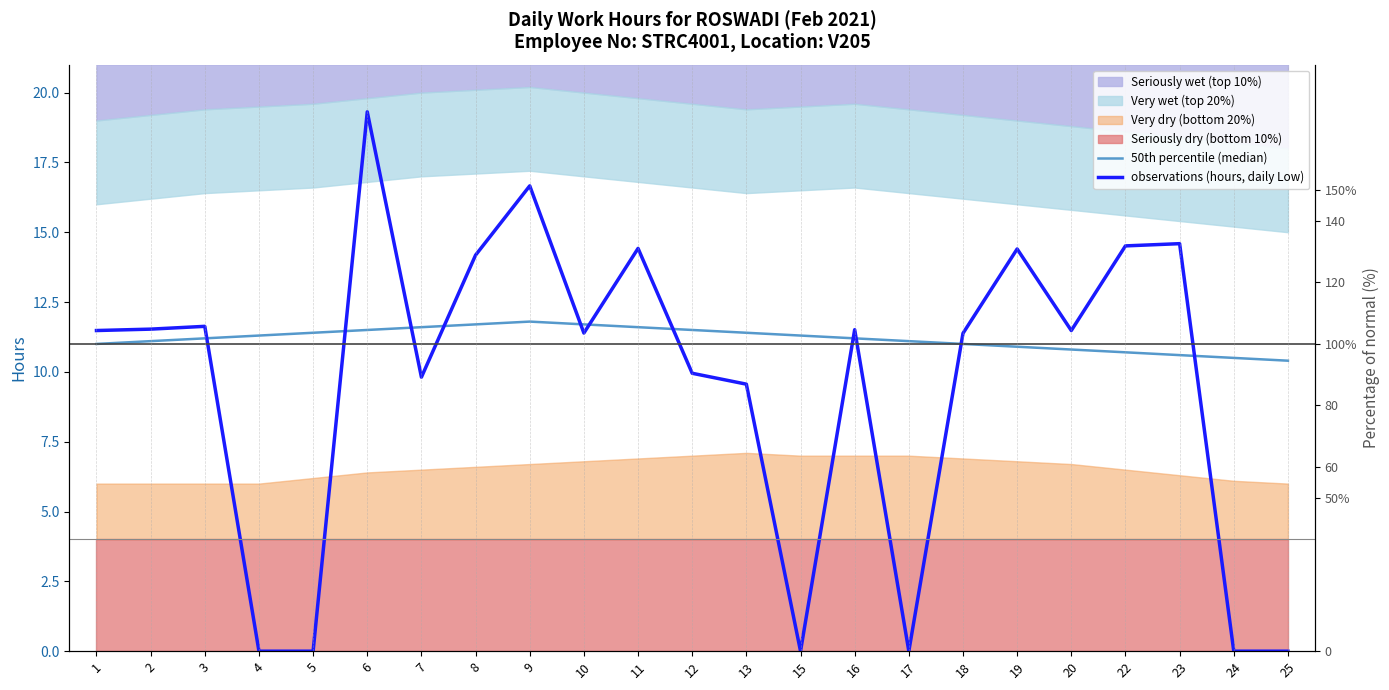

At how many categories does at least one series exceed 3?

23